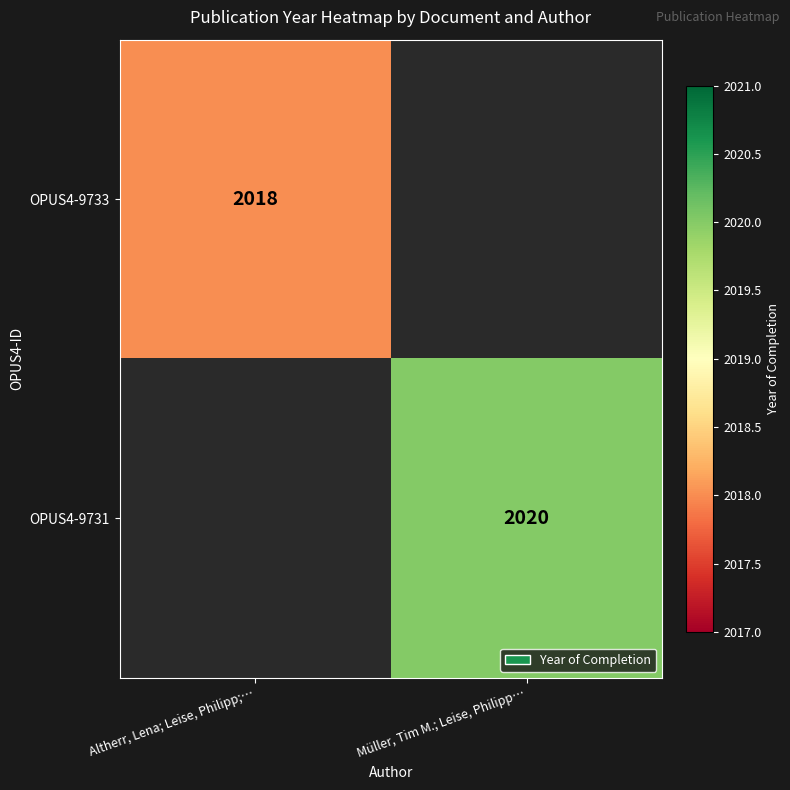

Is the value of OPUS4-9731 at Müller, Tim M.; Leise, Philipp… greater than the value of OPUS4-9733 at Altherr, Lena; Leise, Philipp;…?

Yes